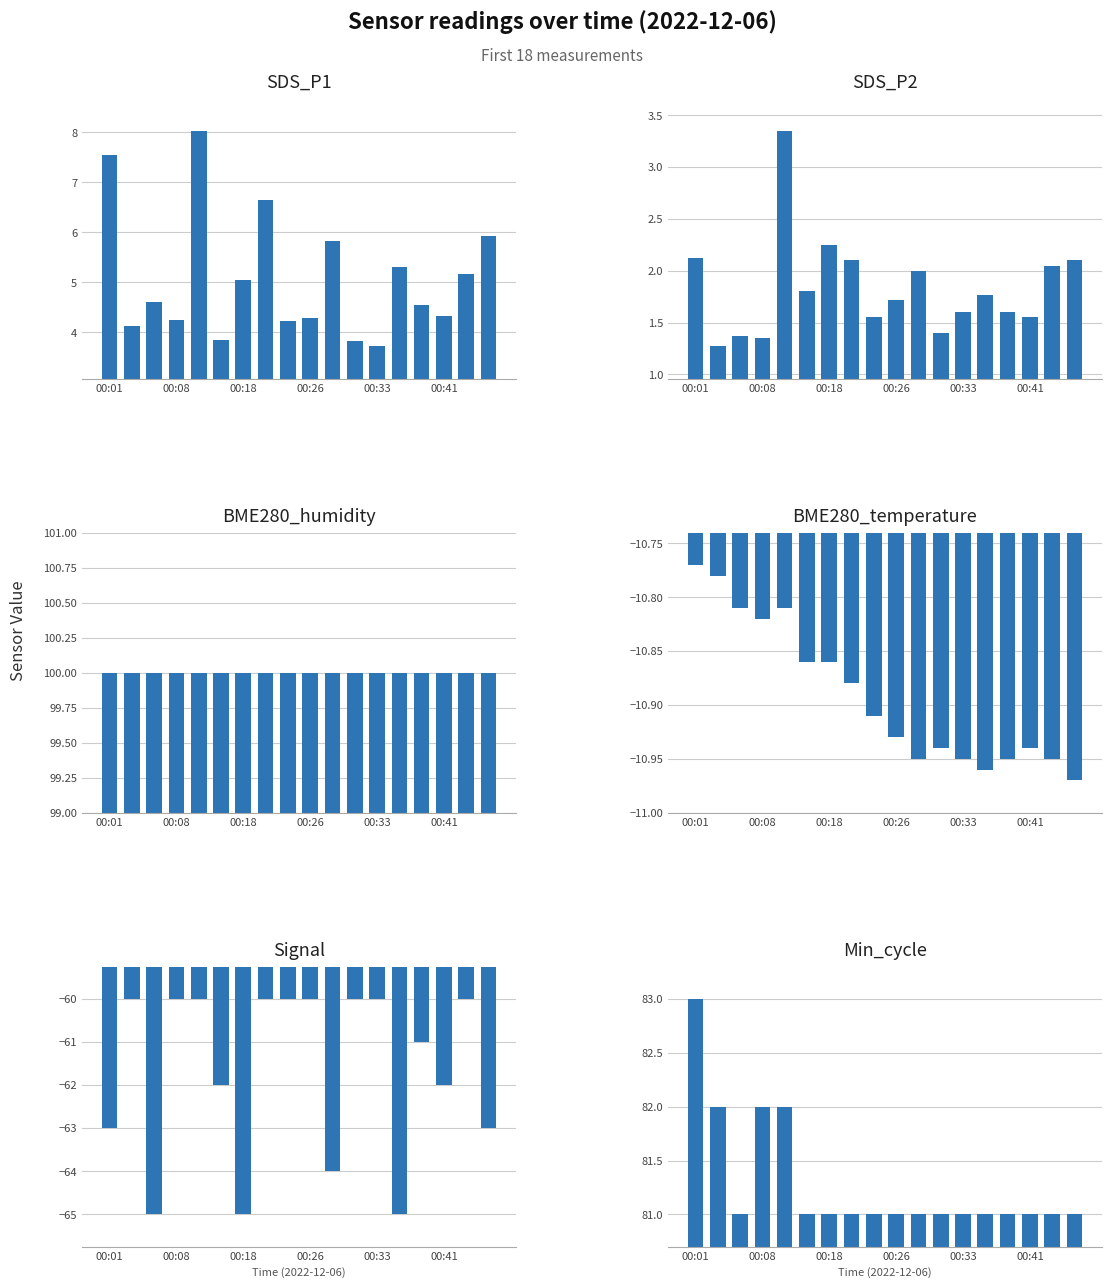

What is the approximate value of Signal at 00:18?

-65.0